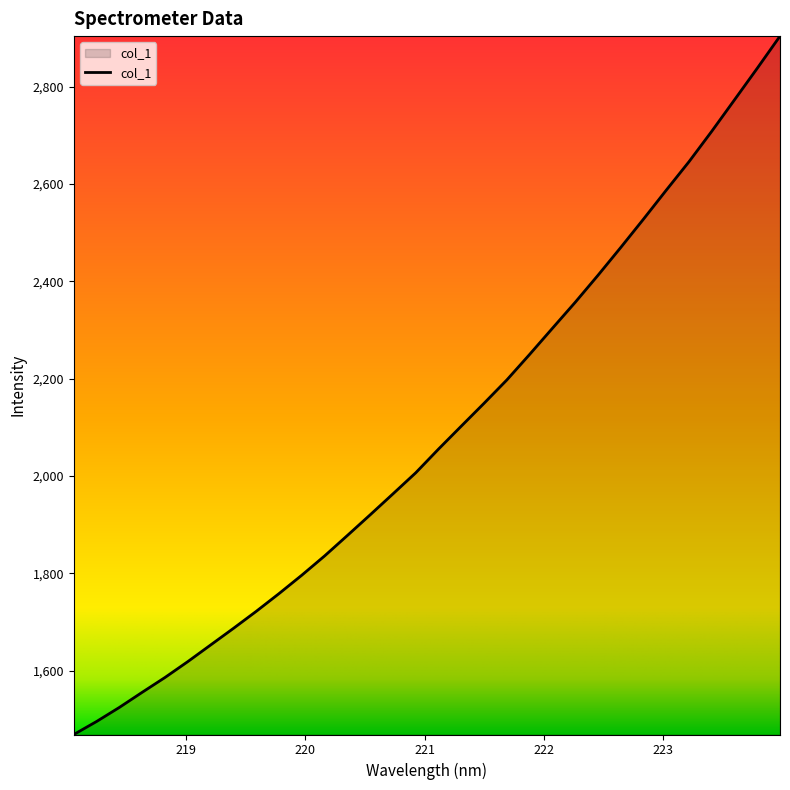

What is the maximum value shown in the chart?

2904.2